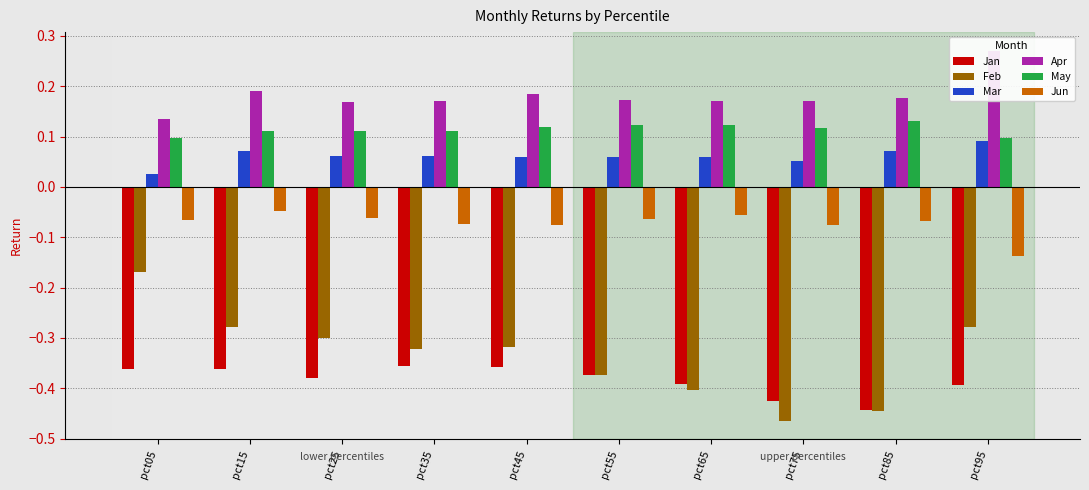

At which label does Apr reach its peak?

pct95